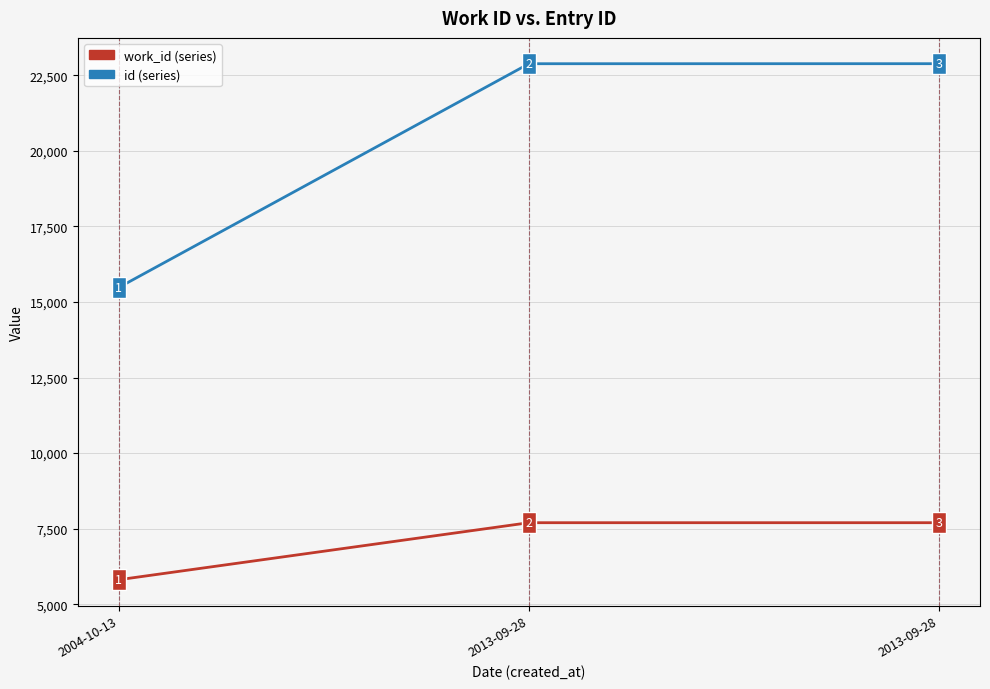

How many lines are shown in the chart?

2